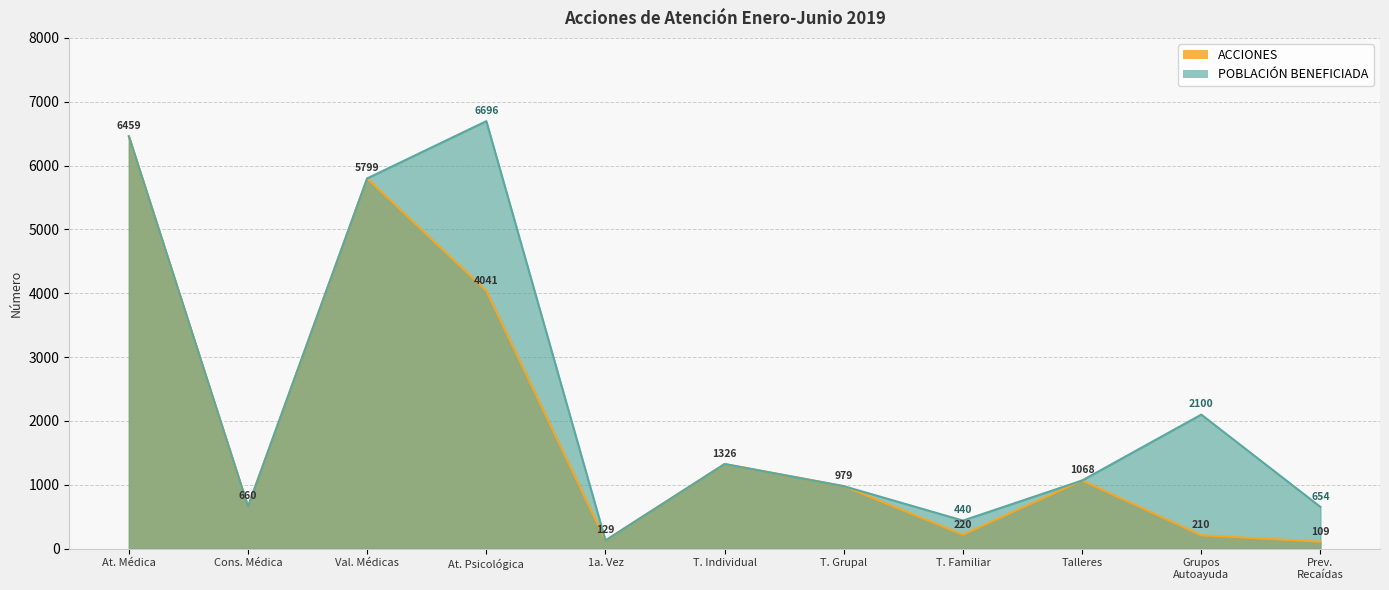

Which category has the highest value in the POBLACIÓN BENEFICIADA series?

At. Psicológica